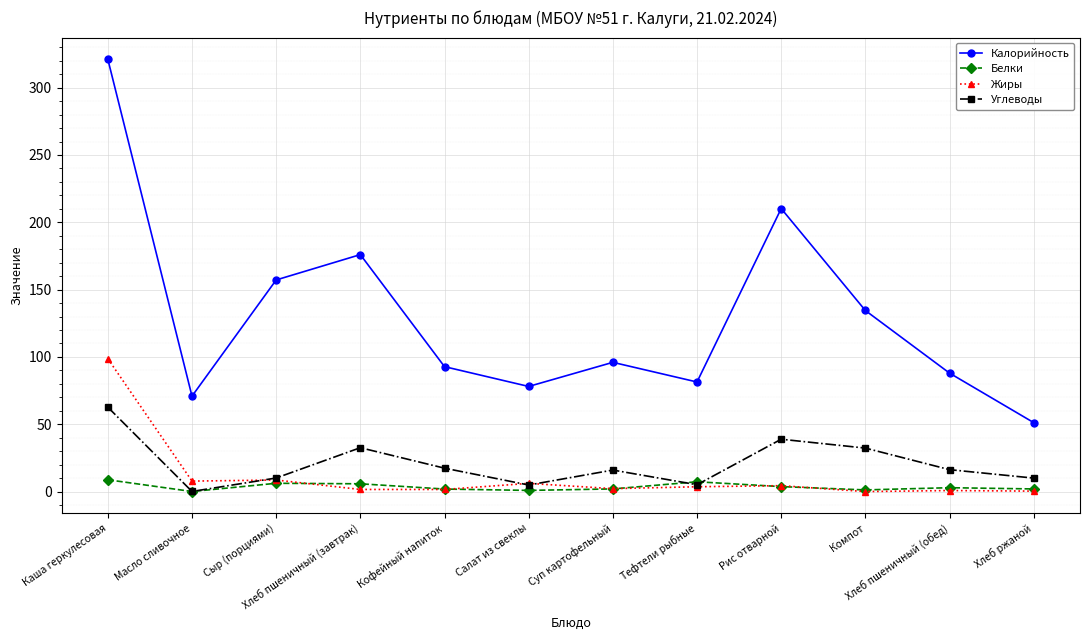

What is the maximum value for Углеводы?

62.7